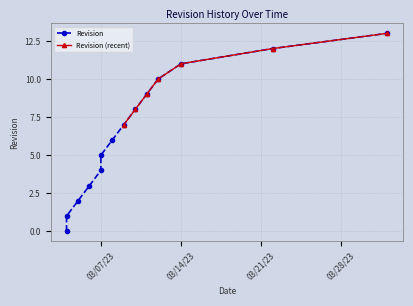

True or false: Revision (recent) has more than 1 points higher than both neighbors.

False